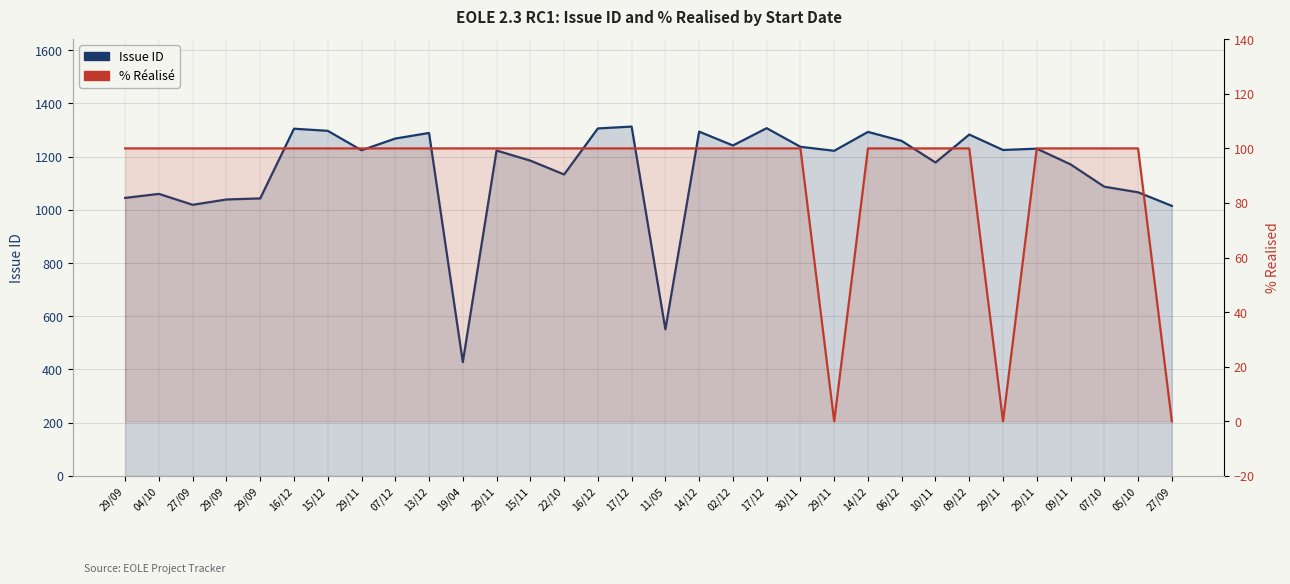

What value does the Issue ID series have at 29/09?

1045